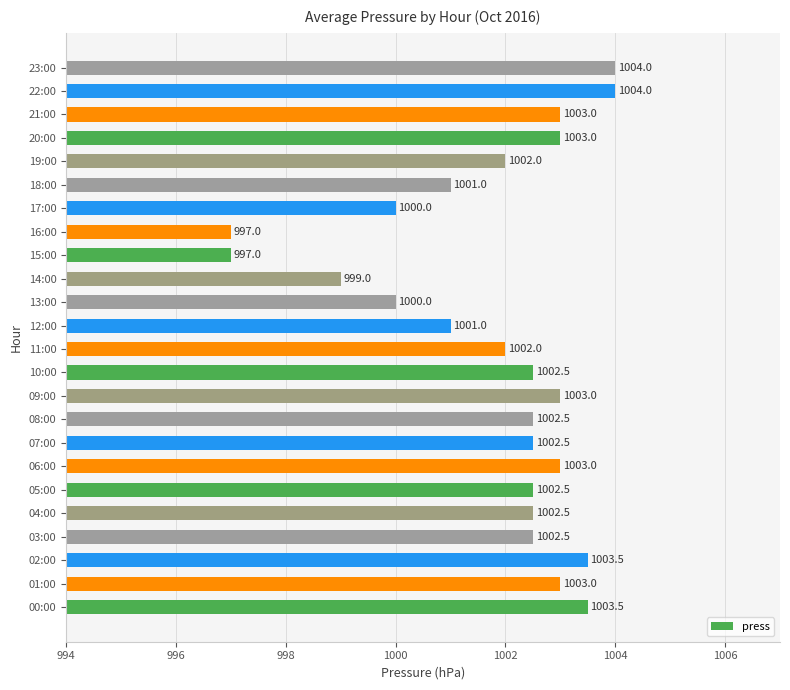

Which has a higher value, 06:00 or 13:00?

06:00